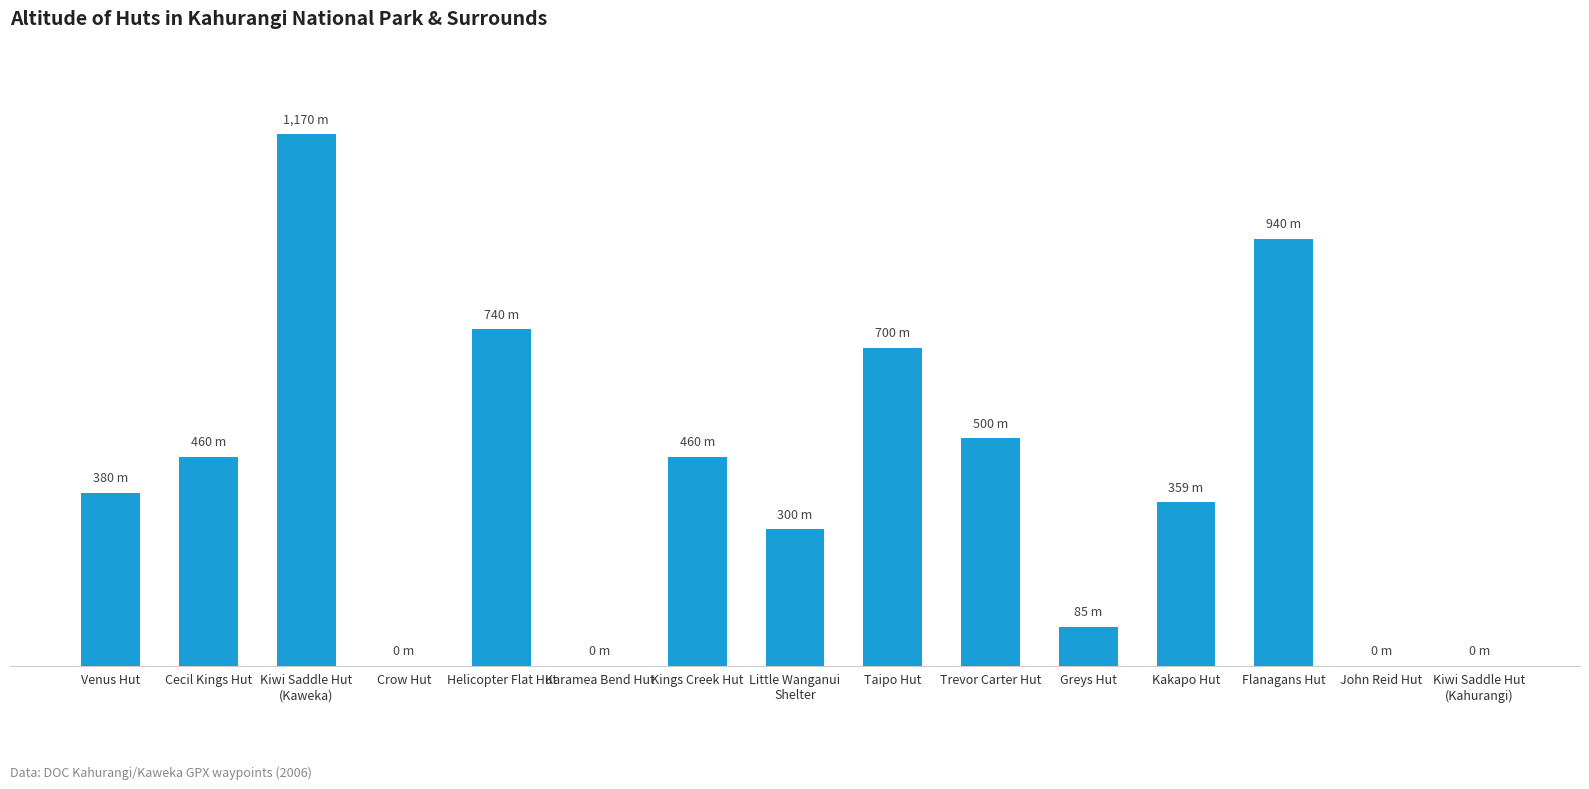

Where does the data first go above 380?

Cecil Kings Hut